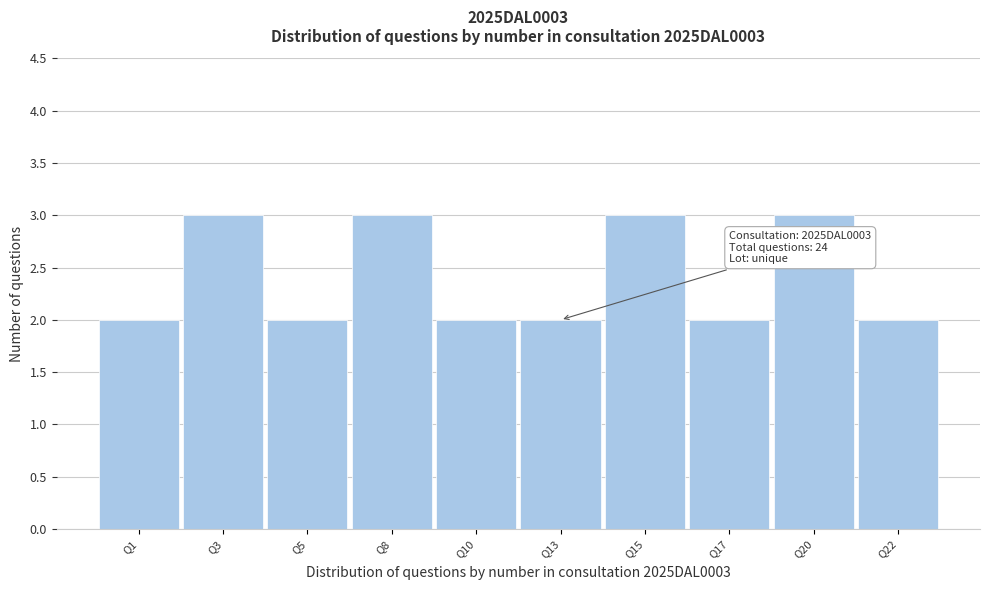

Reading right to left, what are all the values shown in this chart?

Q22=2	Q20=3	Q17=2	Q15=3	Q13=2	Q10=2	Q8=3	Q5=2	Q3=3	Q1=2